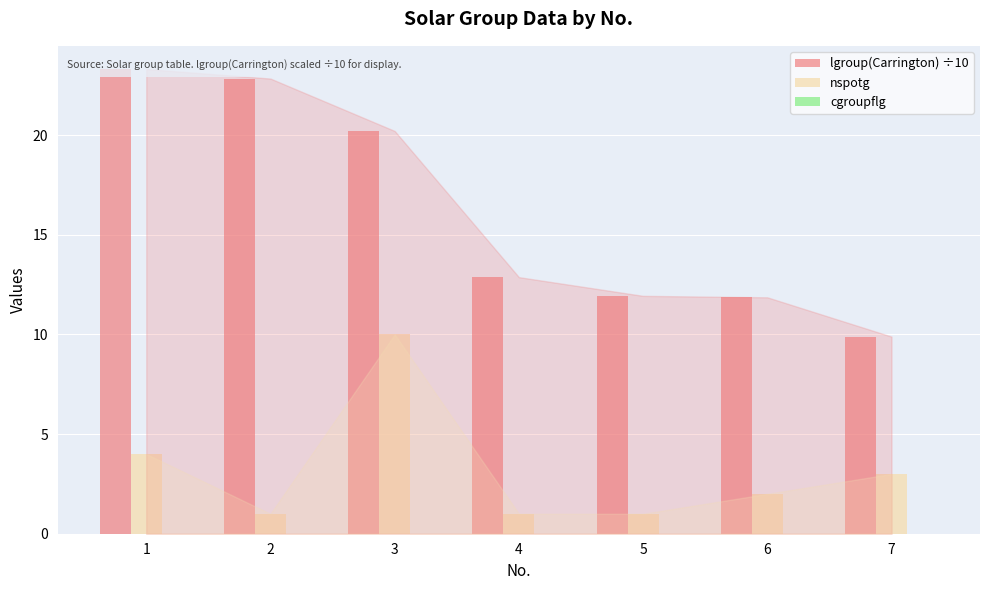

Which series has the largest total across all categories?

lgroup(Carrington) ÷10